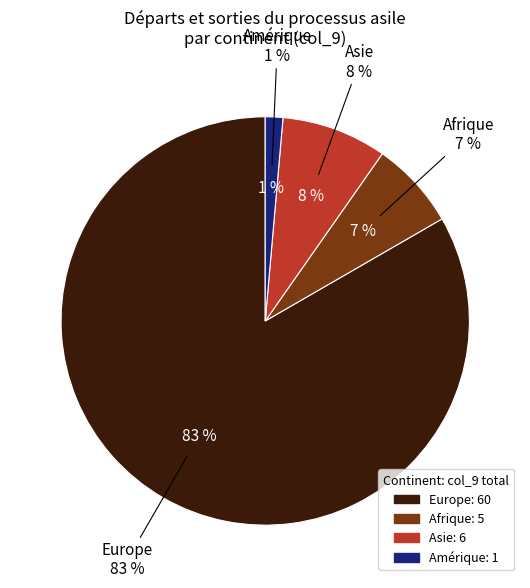

True or false: Europe accounts for 83% of the total.

True